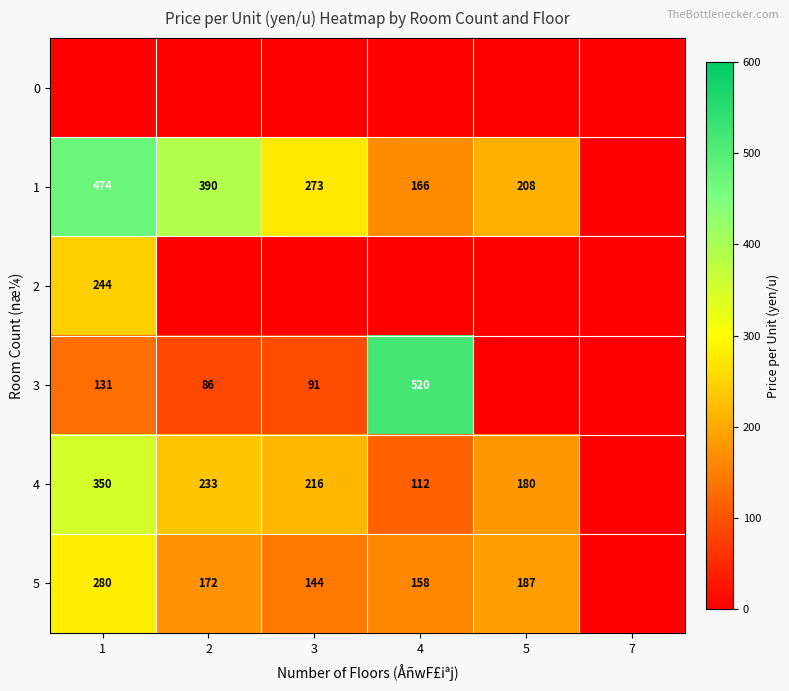

True or false: 3 has a value of 201 at 1.

False